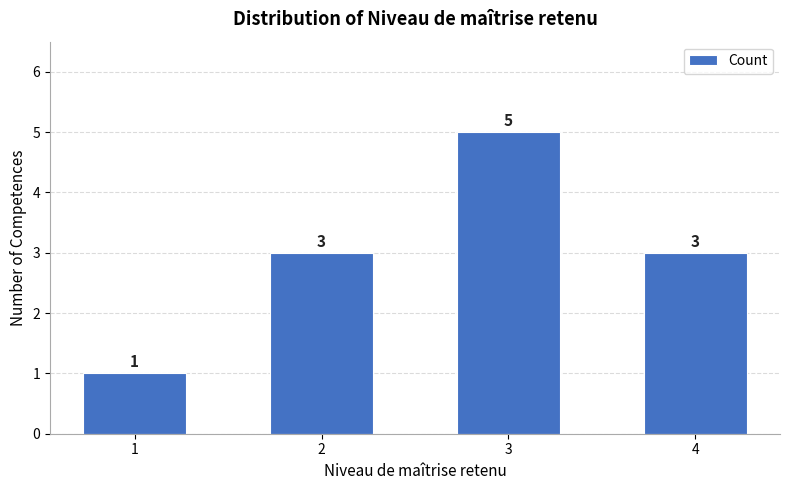

Reading right to left, list all the values displayed in this chart.

4=3	3=5	2=3	1=1